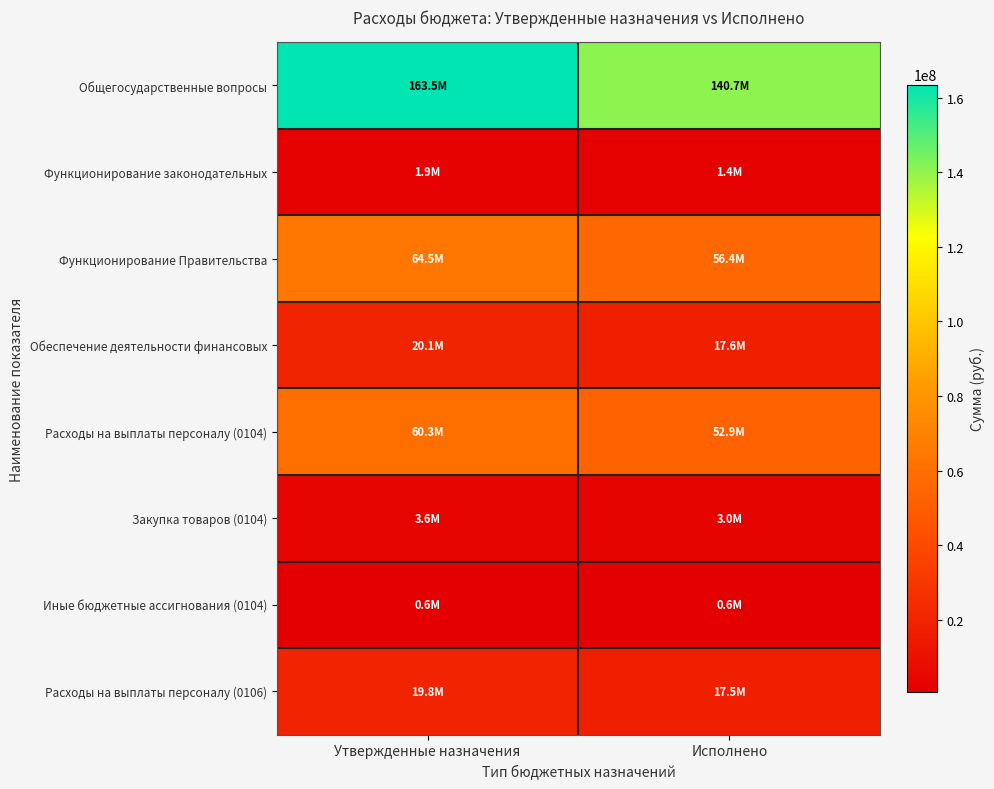

Between Утвержденные назначения and Исполнено, which series saw the biggest shift?

Общегосударственные вопросы